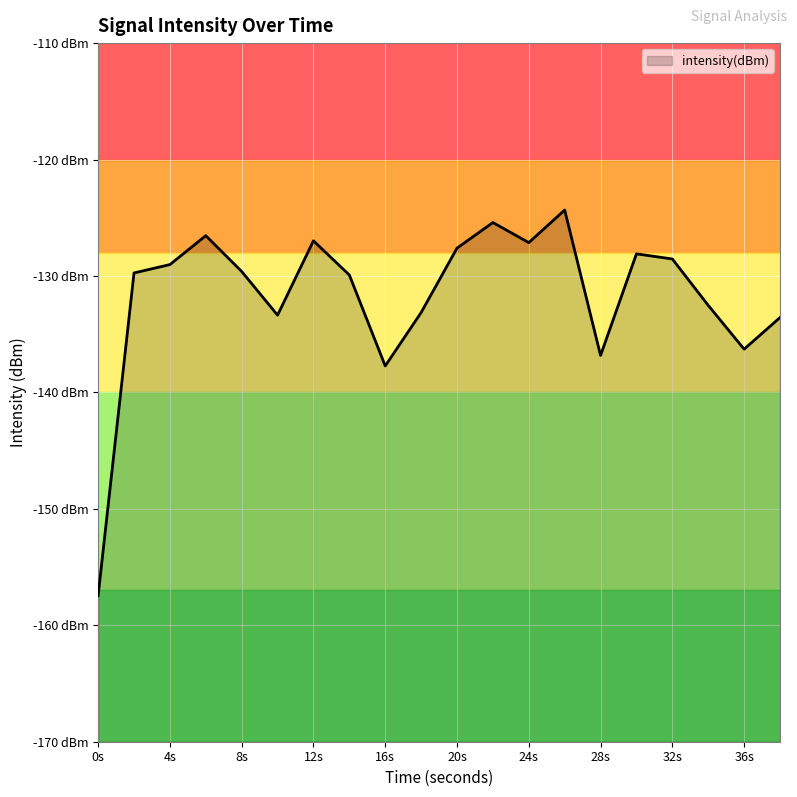

Reading left to right, list all the values displayed in this chart.

-157.5	-129.7	-129.0	-126.5	-129.6	-133.4	-127.0	-129.9	-137.7	-133.1	-127.6	-125.4	-127.1	-124.3	-136.8	-128.1	-128.5	-132.5	-136.3	-133.6